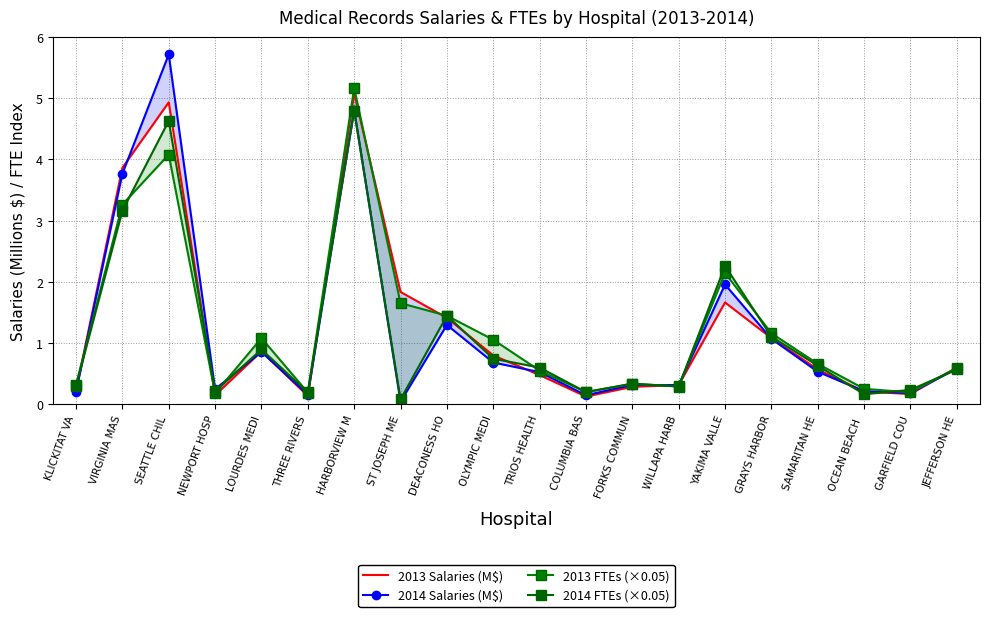

Reading left to right, list all the values displayed in this chart.

2013 Salaries (M$): KLICKITAT VA=0.2	VIRGINIA MAS=3.9	SEATTLE CHIL=4.9	NEWPORT HOSP=0.1	LOURDES MEDI=0.9	THREE RIVERS=0.1	HARBORVIEW M=5.1	ST JOSEPH ME=1.8	DEACONESS HO=1.4	OLYMPIC MEDI=0.8	TRIOS HEALTH=0.5	COLUMBIA BAS=0.1	FORKS COMMUN=0.3	WILLAPA HARB=0.3	YAKIMA VALLE=1.7	GRAYS HARBOR=1.1	SAMARITAN HE=0.6	OCEAN BEACH =0.2	GARFIELD COU=0.2	JEFFERSON HE=0.6
2014 Salaries (M$): KLICKITAT VA=0.2	VIRGINIA MAS=3.8	SEATTLE CHIL=5.7	NEWPORT HOSP=0.2	LOURDES MEDI=0.9	THREE RIVERS=0.2	HARBORVIEW M=4.8	ST JOSEPH ME=0.0	DEACONESS HO=1.3	OLYMPIC MEDI=0.7	TRIOS HEALTH=0.5	COLUMBIA BAS=0.1	FORKS COMMUN=0.3	WILLAPA HARB=0.3	YAKIMA VALLE=2.0	GRAYS HARBOR=1.1	SAMARITAN HE=0.5	OCEAN BEACH =0.2	GARFIELD COU=0.2	JEFFERSON HE=0.6
2013 FTEs (×0.05): KLICKITAT VA=0.3	VIRGINIA MAS=3.3	SEATTLE CHIL=4.1	NEWPORT HOSP=0.2	LOURDES MEDI=1.1	THREE RIVERS=0.2	HARBORVIEW M=5.2	ST JOSEPH ME=1.7	DEACONESS HO=1.4	OLYMPIC MEDI=1.1	TRIOS HEALTH=0.6	COLUMBIA BAS=0.2	FORKS COMMUN=0.3	WILLAPA HARB=0.3	YAKIMA VALLE=2.1	GRAYS HARBOR=1.2	SAMARITAN HE=0.7	OCEAN BEACH =0.3	GARFIELD COU=0.2	JEFFERSON HE=0.6
2014 FTEs (×0.05): KLICKITAT VA=0.3	VIRGINIA MAS=3.2	SEATTLE CHIL=4.6	NEWPORT HOSP=0.2	LOURDES MEDI=0.9	THREE RIVERS=0.2	HARBORVIEW M=4.8	ST JOSEPH ME=0.1	DEACONESS HO=1.4	OLYMPIC MEDI=0.7	TRIOS HEALTH=0.6	COLUMBIA BAS=0.2	FORKS COMMUN=0.3	WILLAPA HARB=0.3	YAKIMA VALLE=2.3	GRAYS HARBOR=1.1	SAMARITAN HE=0.6	OCEAN BEACH =0.2	GARFIELD COU=0.2	JEFFERSON HE=0.6